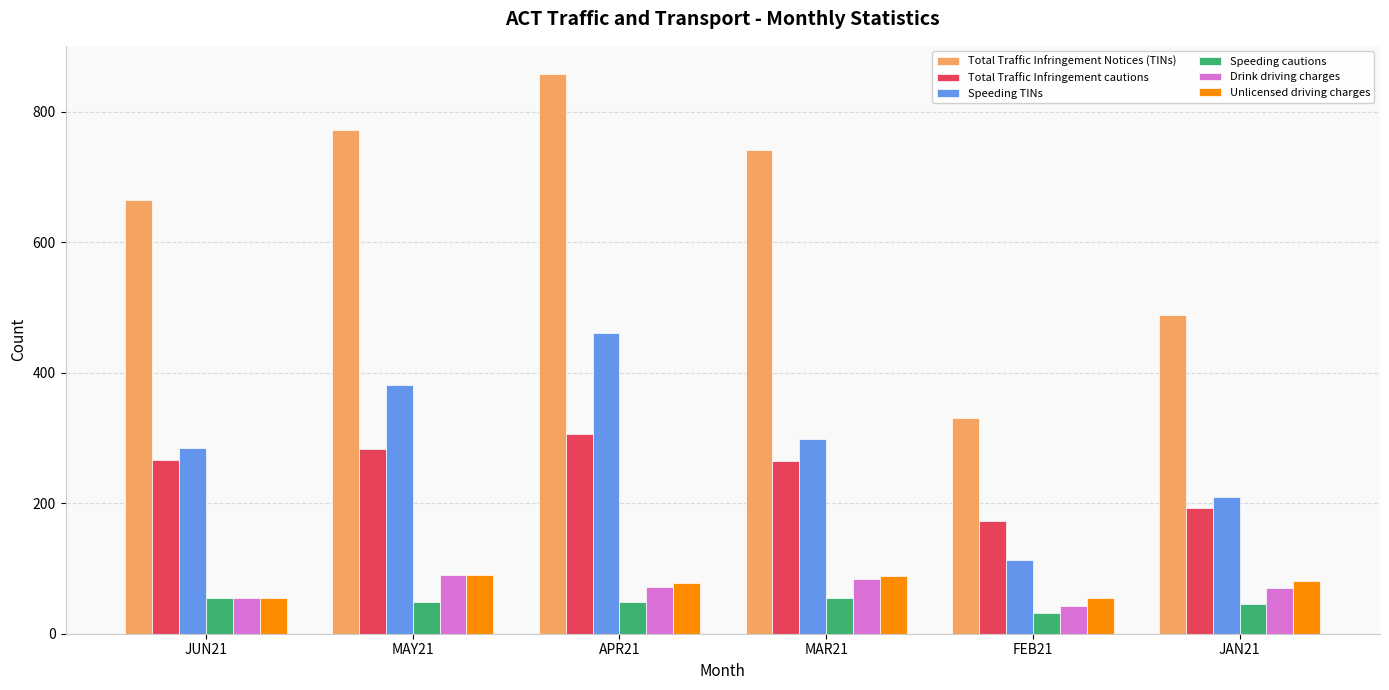

What is the label of the 6th bar from the right?

JUN21